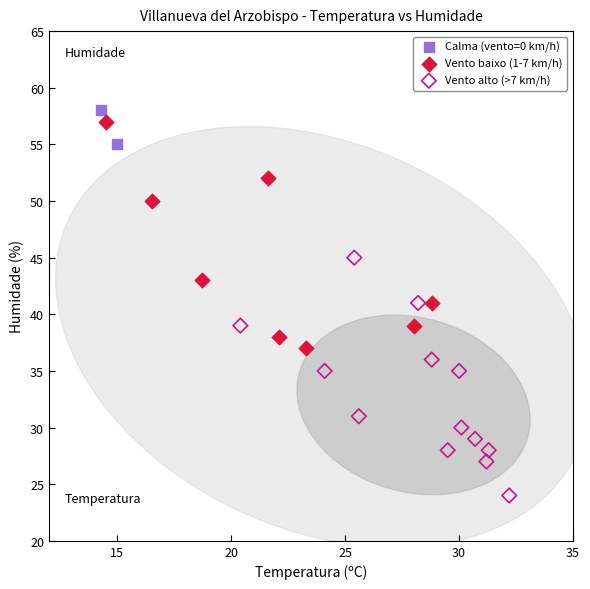

Which series reaches the minimum Y coordinate?

Vento alto (>7 km/h)